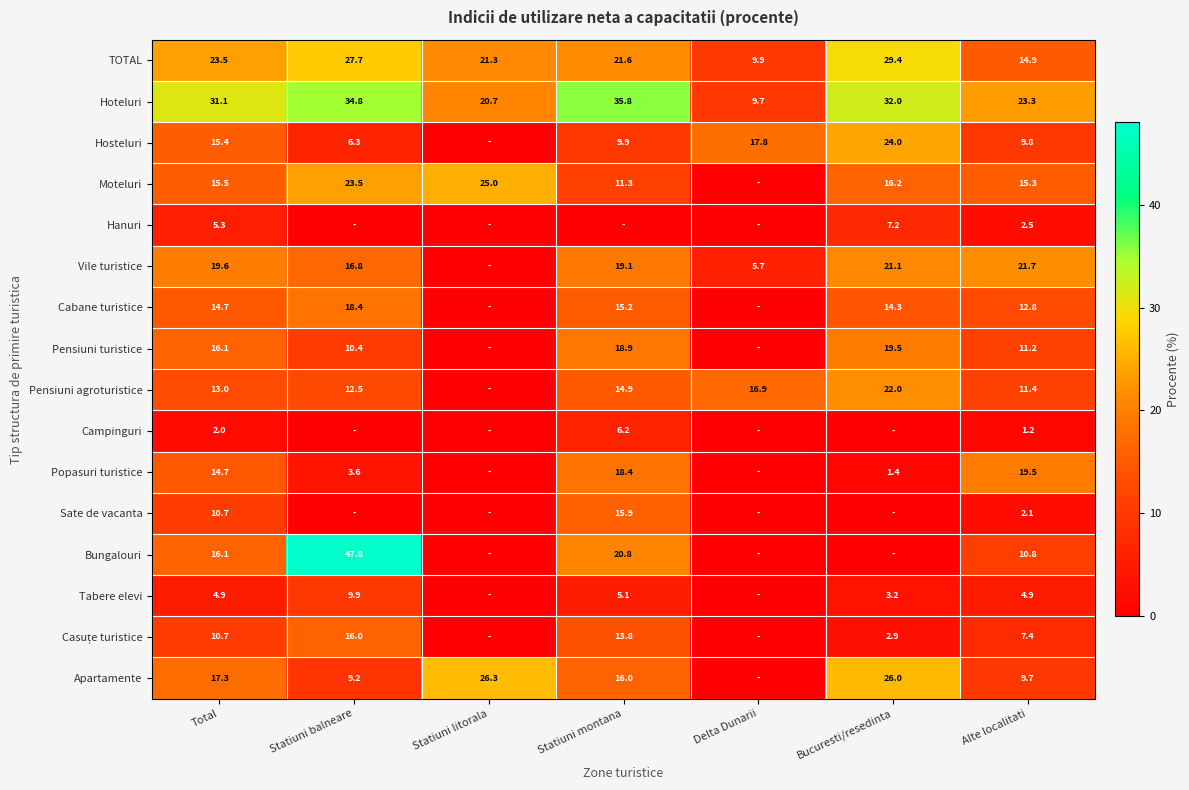

Is it true that Vile turistice equals 19.1 at Statiuni montana?

True